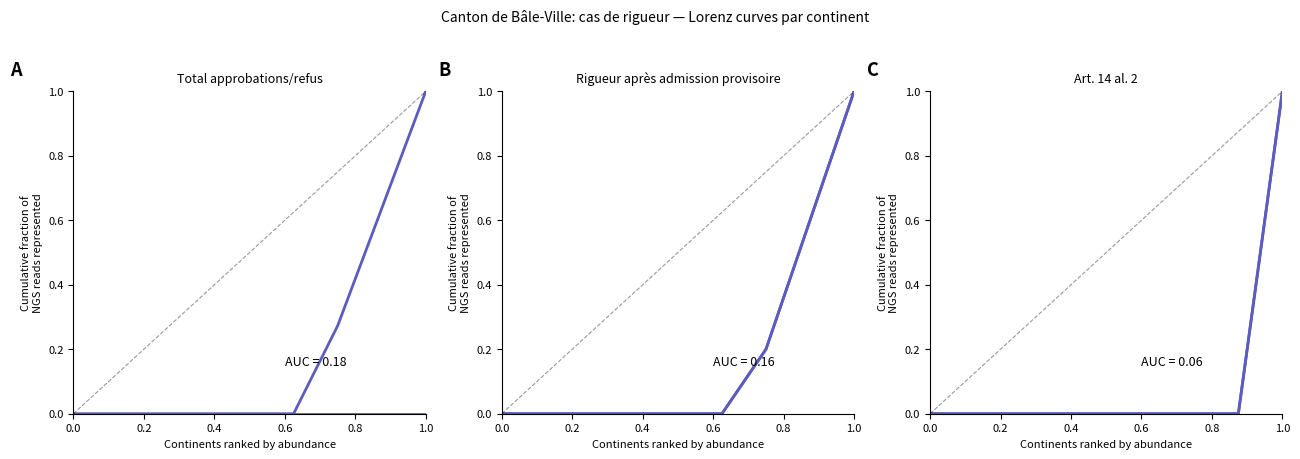

Reading left to right, what are all the values shown in this chart?

Total approbations: 0.0	0.0	0.0	0.0	0.0	0.0	0.3	0.6	1.0
Total refus: 0.0	0.0	0.0	0.0	0.0	0.0	0.0	0.0	0.0
Demandes (rigueur apr.): 0.0	0.0	0.0	0.0	0.0	0.0	0.2	0.6	1.0
Approbations (rigueur apr.): 0.0	0.0	0.0	0.0	0.0	0.0	0.2	0.6	1.0
Demandes (art.14): 0.0	0.0	0.0	0.0	0.0	0.0	0.0	0.0	1.0
Approbations (art.14): 0.0	0.0	0.0	0.0	0.0	0.0	0.0	0.0	1.0